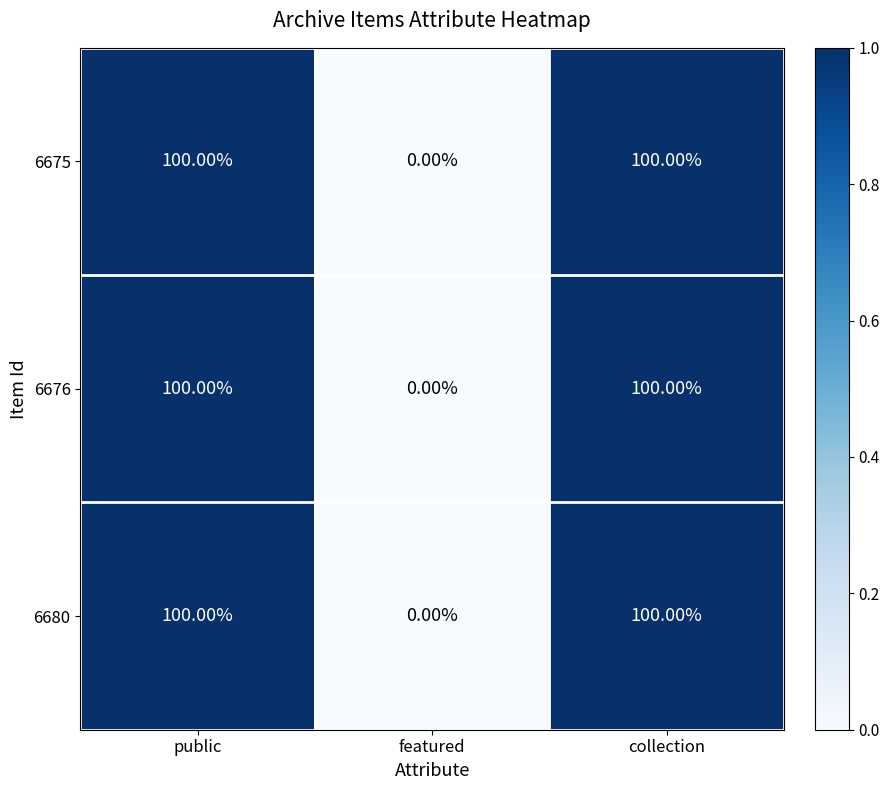

What is the average value of the 6680 series?

67